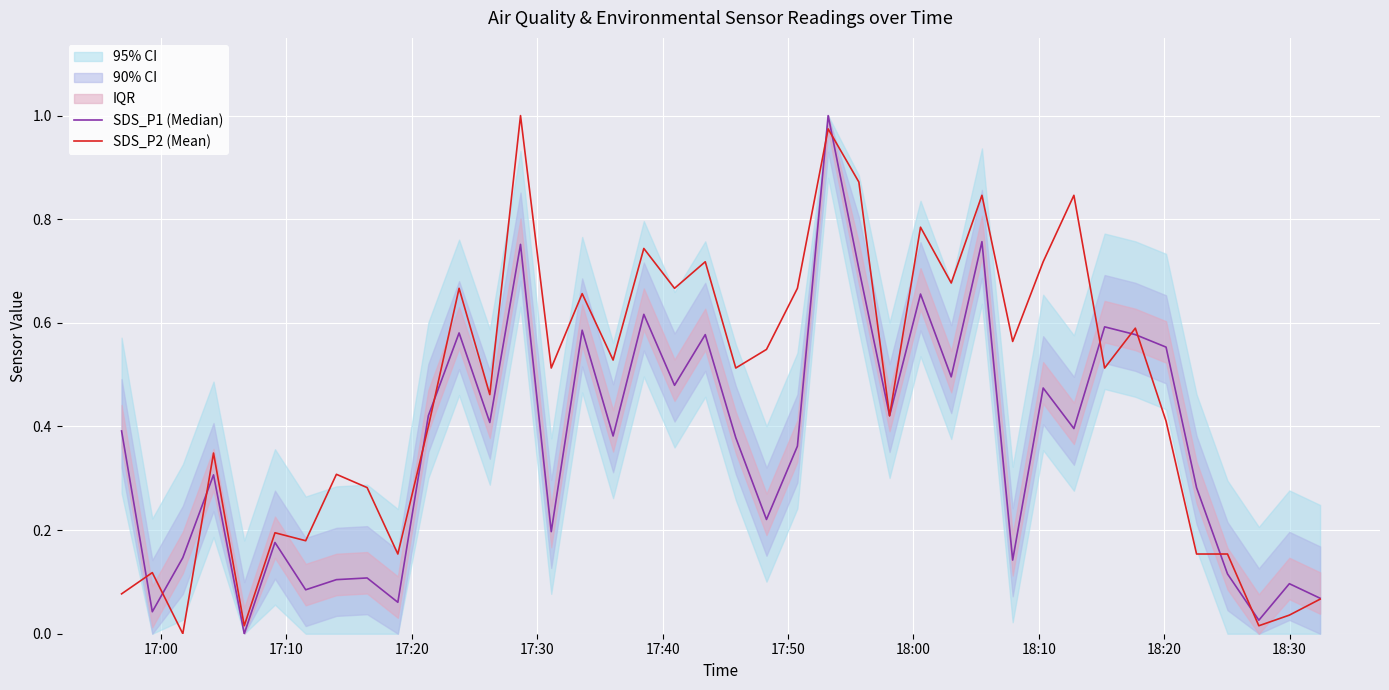

Reading left to right, extract all data points from this chart.

SDS_P1 (Median): 0.4	0.0	0.1	0.3	0.0	0.2	0.1	0.1	0.1	0.1	0.4	0.6	0.4	0.8	0.2	0.6	0.4	0.6	0.5	0.6	0.4	0.2	0.4	1.0	0.7	0.4	0.7	0.5	0.8	0.1	0.5	0.4	0.6	0.6	0.6	0.3	0.1	0.0	0.1	0.1
SDS_P2 (Mean): 0.1	0.1	0.0	0.3	0.0	0.2	0.2	0.3	0.3	0.2	0.4	0.7	0.5	1.0	0.5	0.7	0.5	0.7	0.7	0.7	0.5	0.5	0.7	1.0	0.9	0.4	0.8	0.7	0.8	0.6	0.7	0.8	0.5	0.6	0.4	0.2	0.2	0.0	0.0	0.1